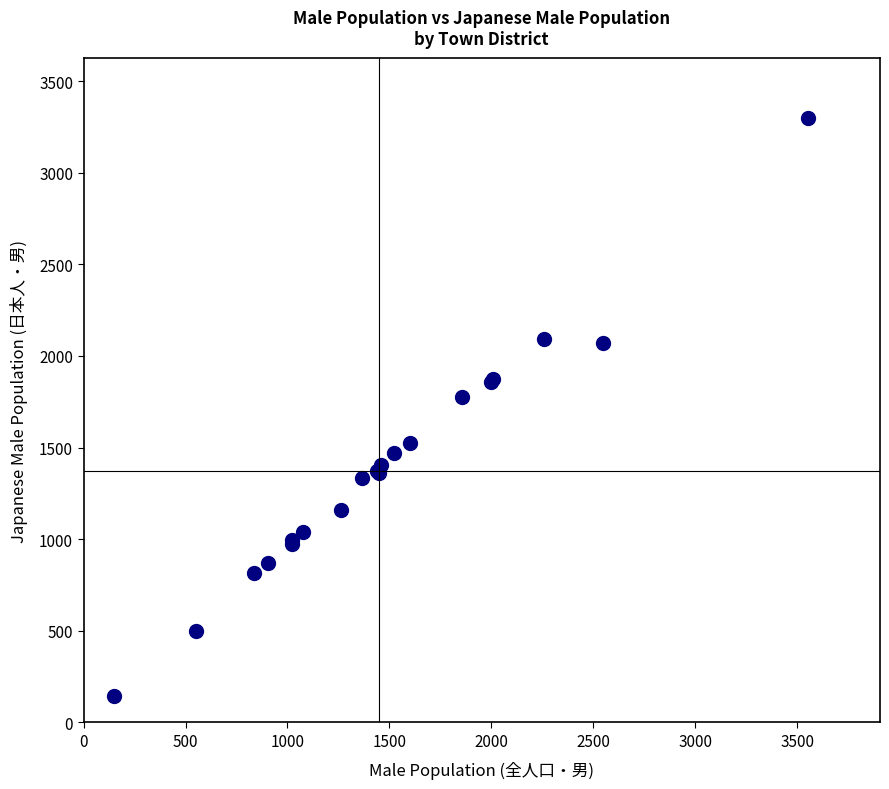

What Y value in the scatter plot is closest to 1722?

1777